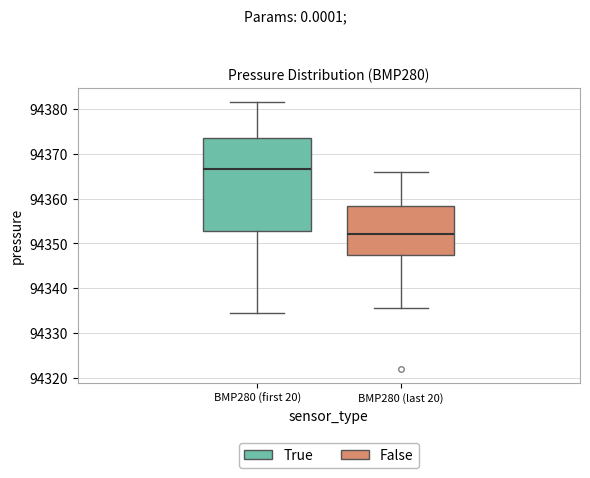

Reading left to right, transcribe this box plot: for each box, give where its median line is, the range the box spans, and where its two whiskers end, as read against the y-axis. The values are not printed on the chart, so give them approximately, as read against the axis.

BMP280 (first 20): median 94367, box 94353 to 94374, whiskers 94335 to 94382
BMP280 (last 20): median 94352, box 94347 to 94358, whiskers 94336 to 94366